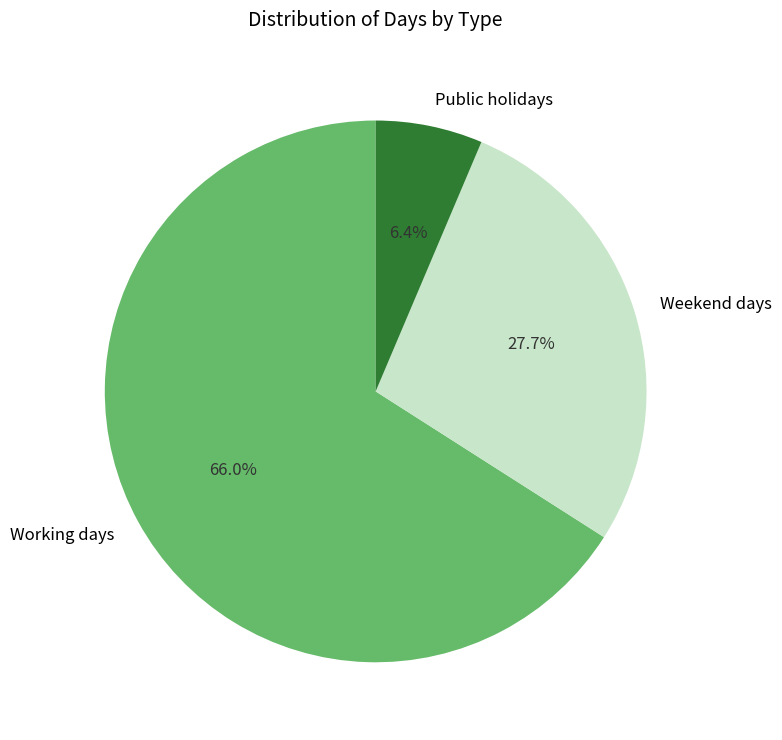

Is it true that Working days is 78% of the pie?

False